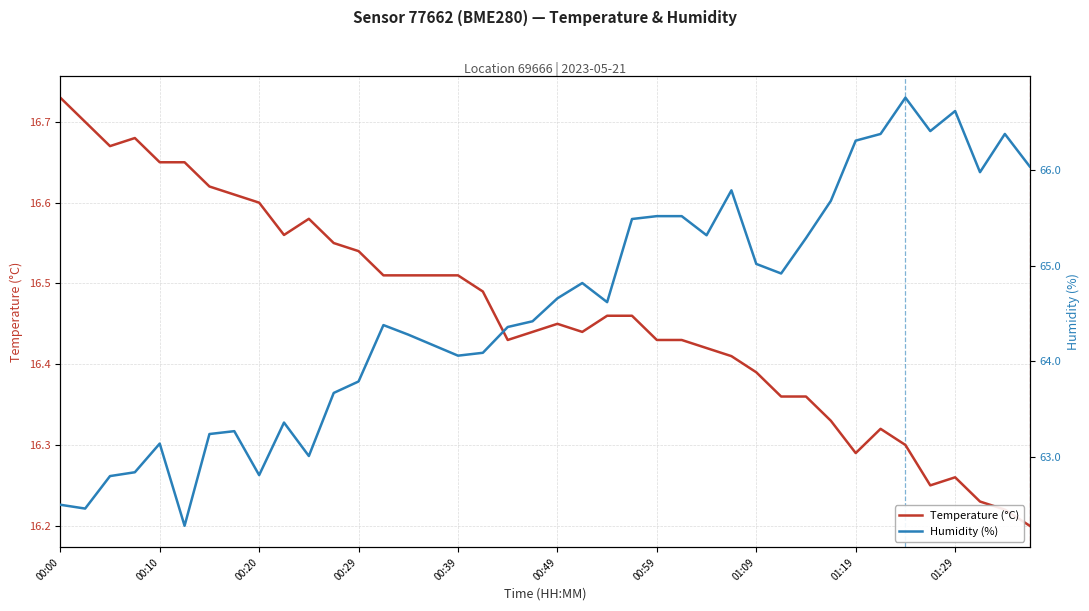

The value of Temperature (°C) at 00:10 is 6.1. True or false?

False